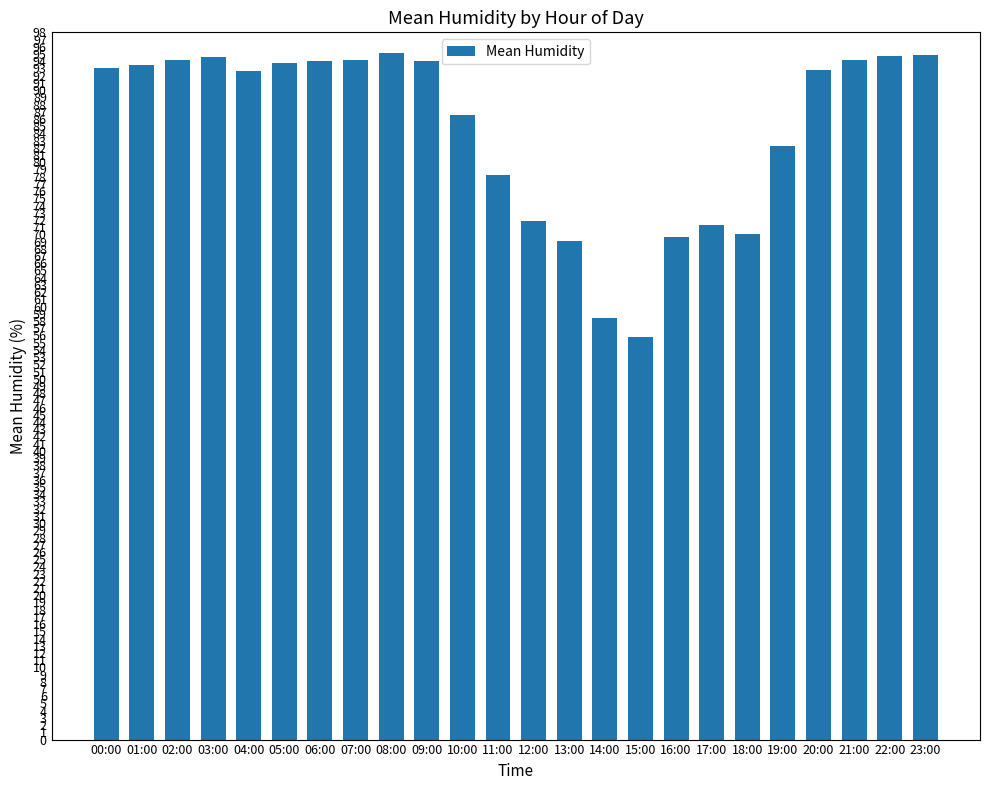

Approximately how many times larger is the value at 05:00 compared to 19:00?

1.1